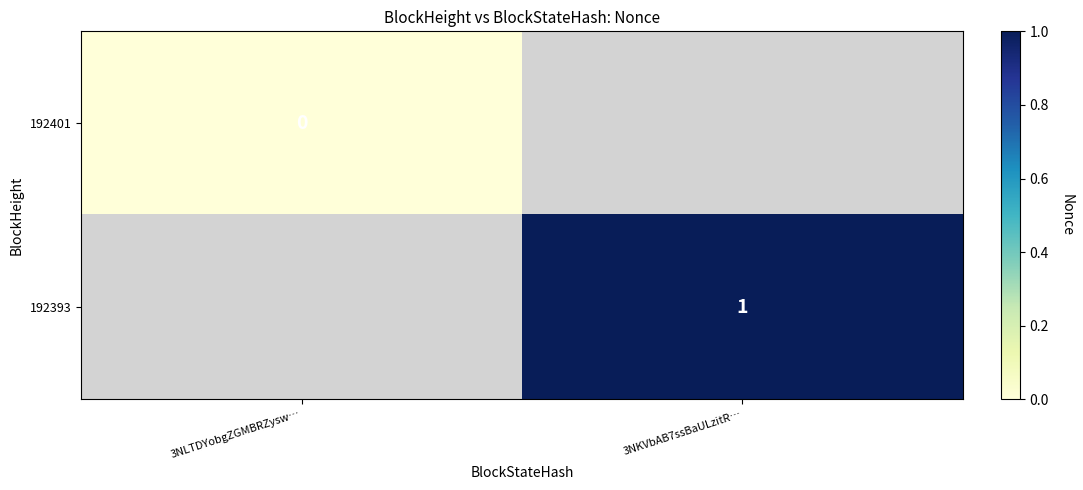

How many distinct data groups are displayed?

2